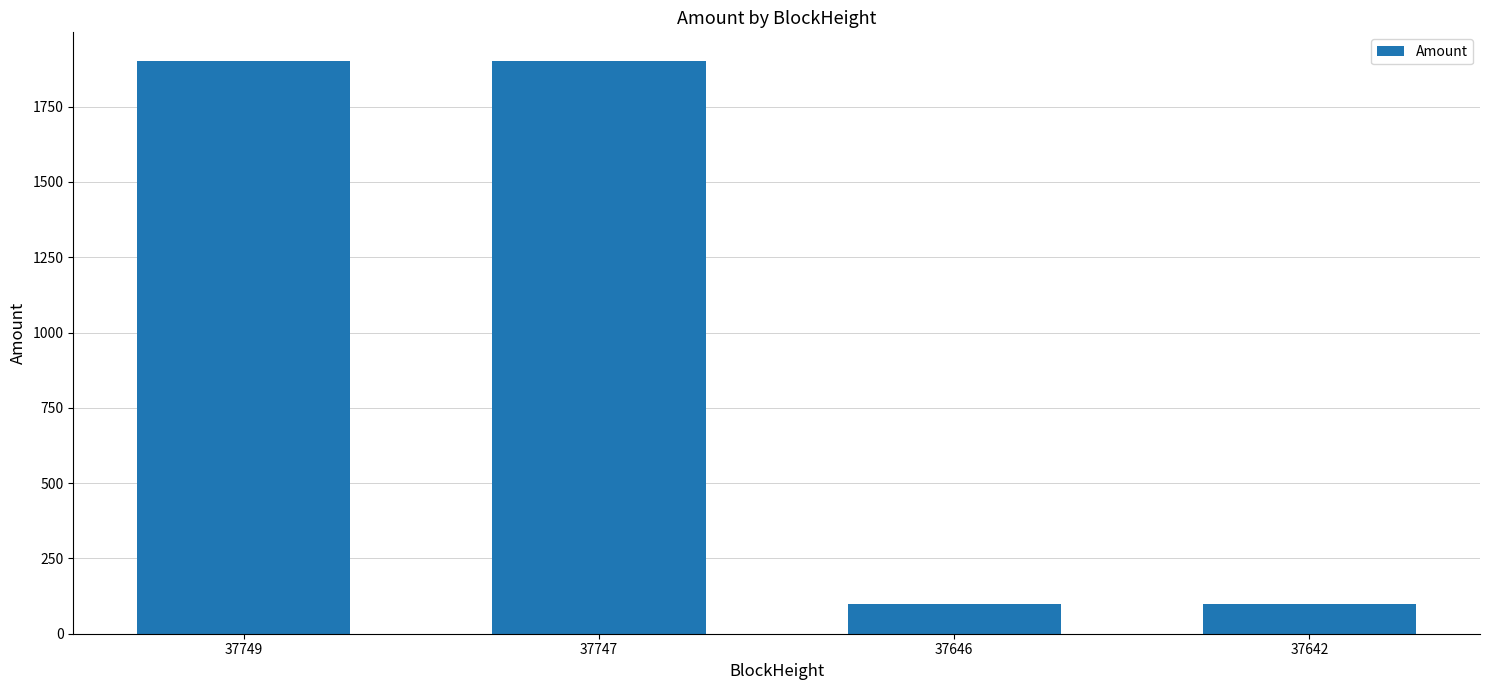

The chart shows a value of 1901.8 at 37749. True or false?

True